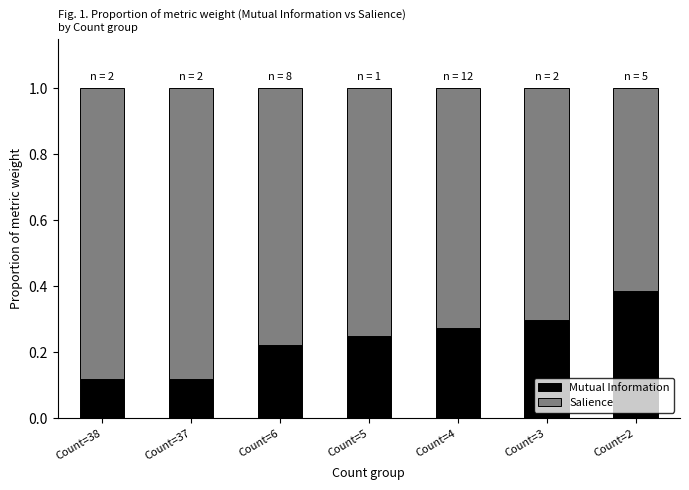

What are all the series names shown in the legend?

Mutual Information, Salience